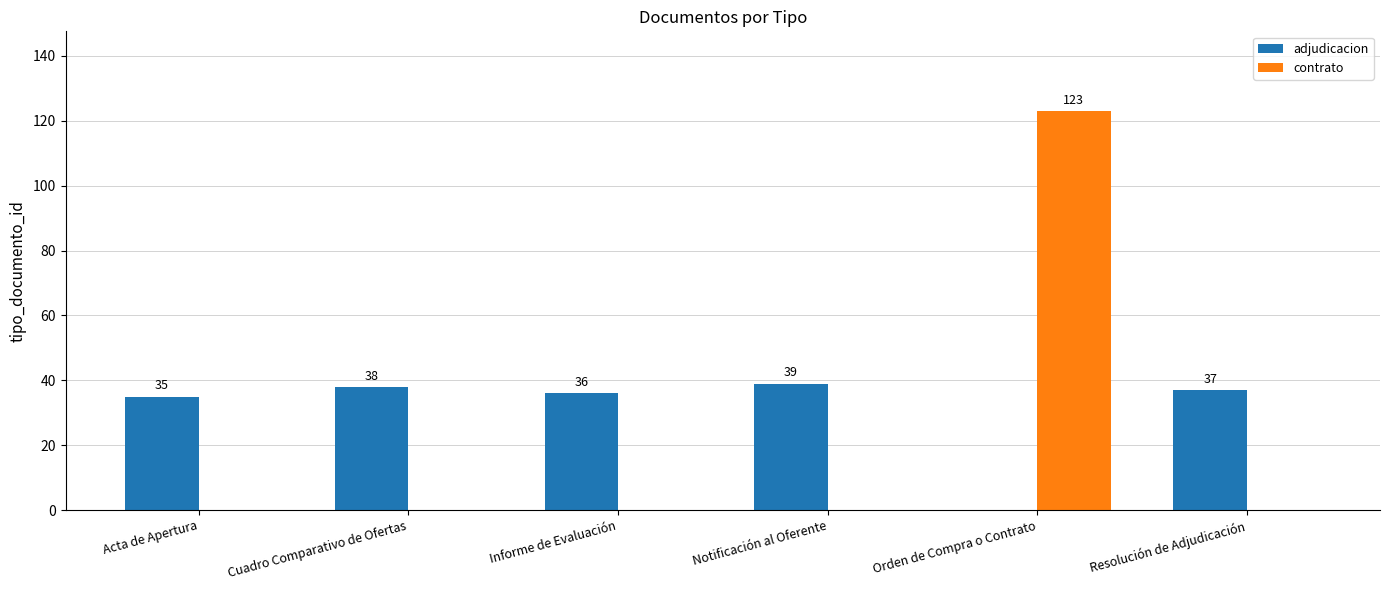

Are the bars horizontal?

No